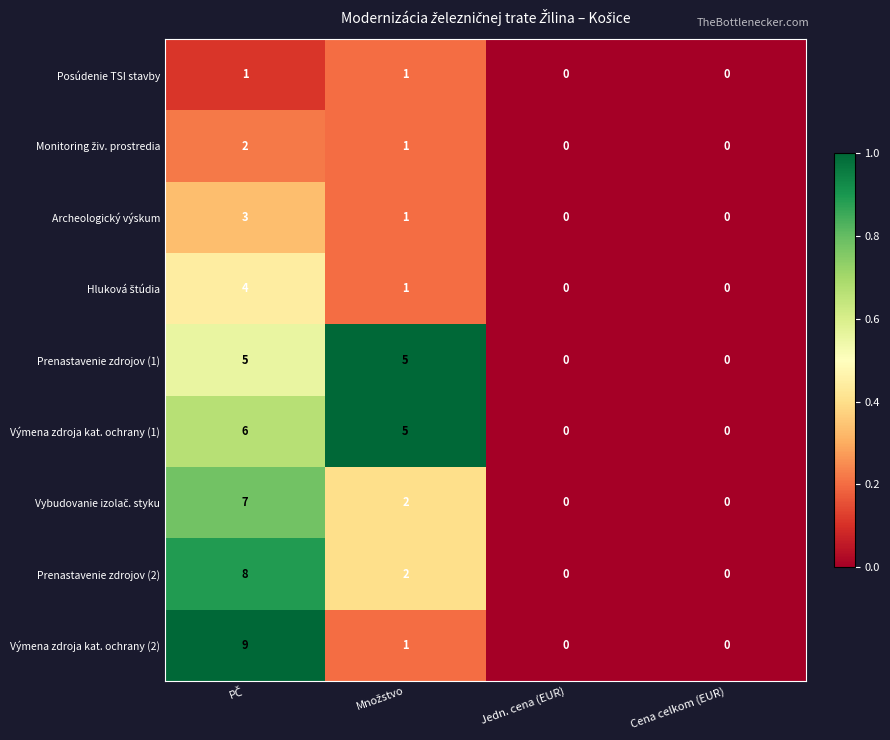

Is it true that Posúdenie TSI stavby equals 1 at Jedn. cena (EUR)?

False